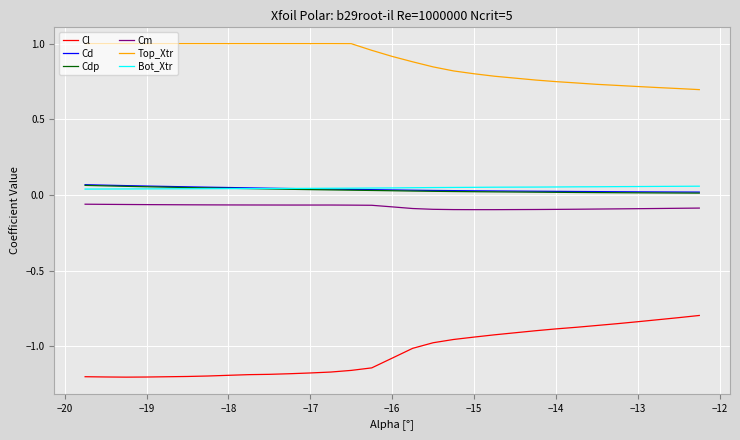

Which series has the largest total across all categories?

Top_Xtr